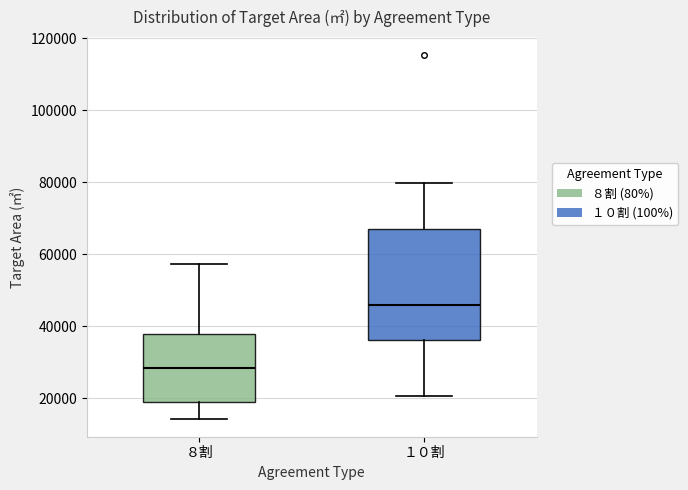

Which box is the tallest, from its lower edge to its upper edge?

１０割